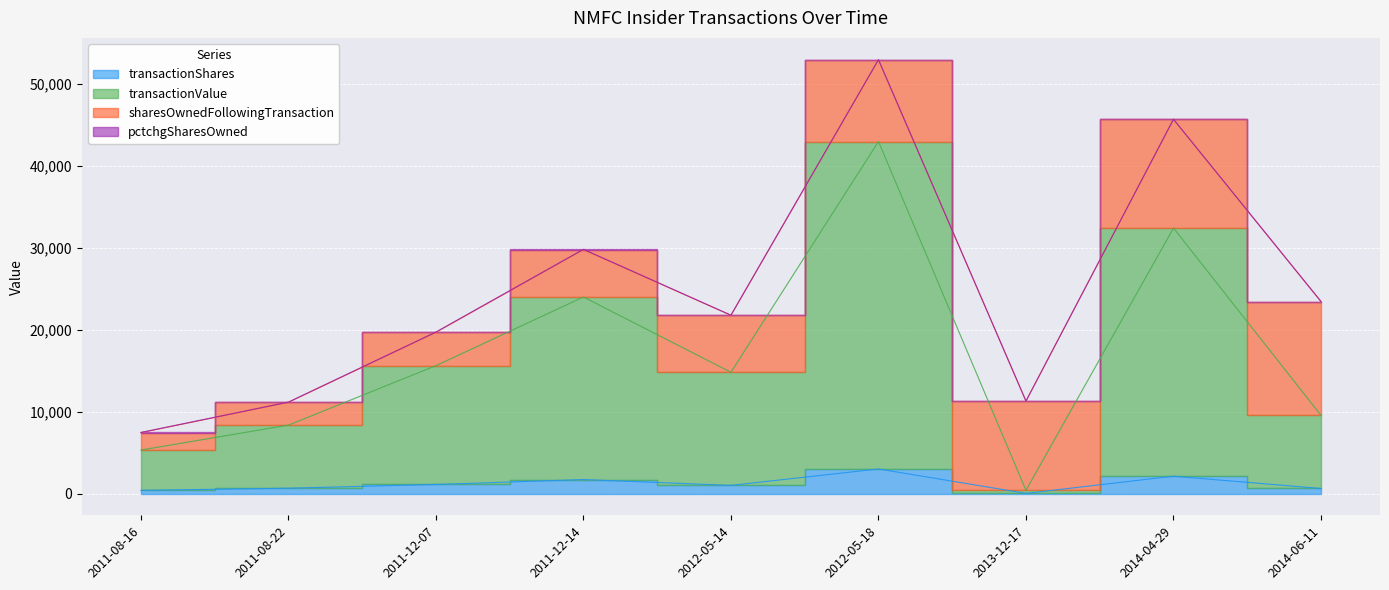

Where is transactionShares nearest to the value 1518?

2011-12-14